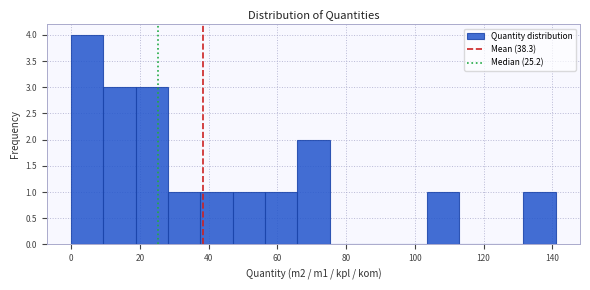

Which range on the x-axis has the tallest bar?

0.0 to 9.4